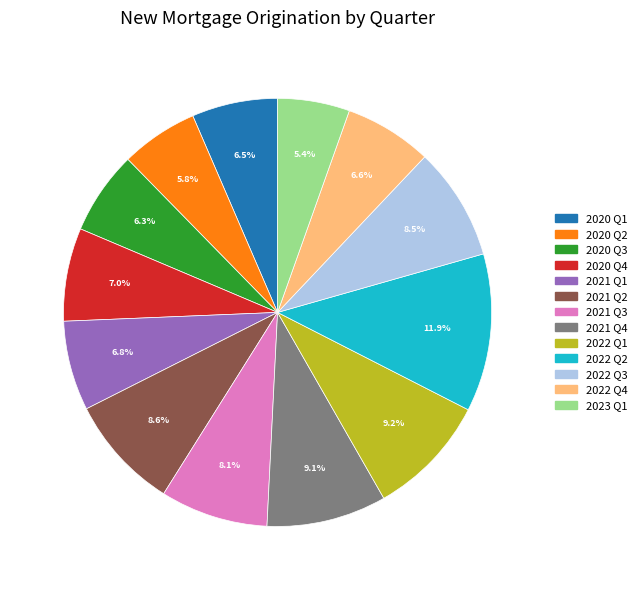

Which slice is the largest?

2022 Q2